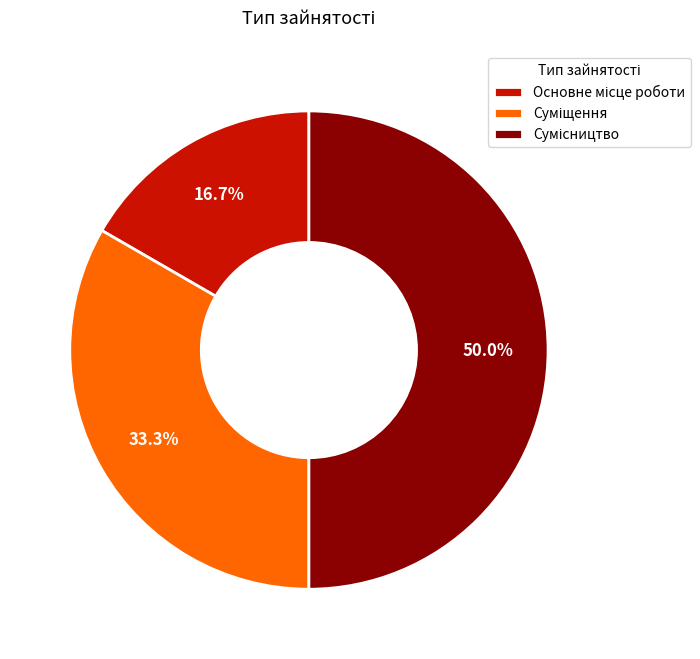

Count the number of slices in the pie.

3